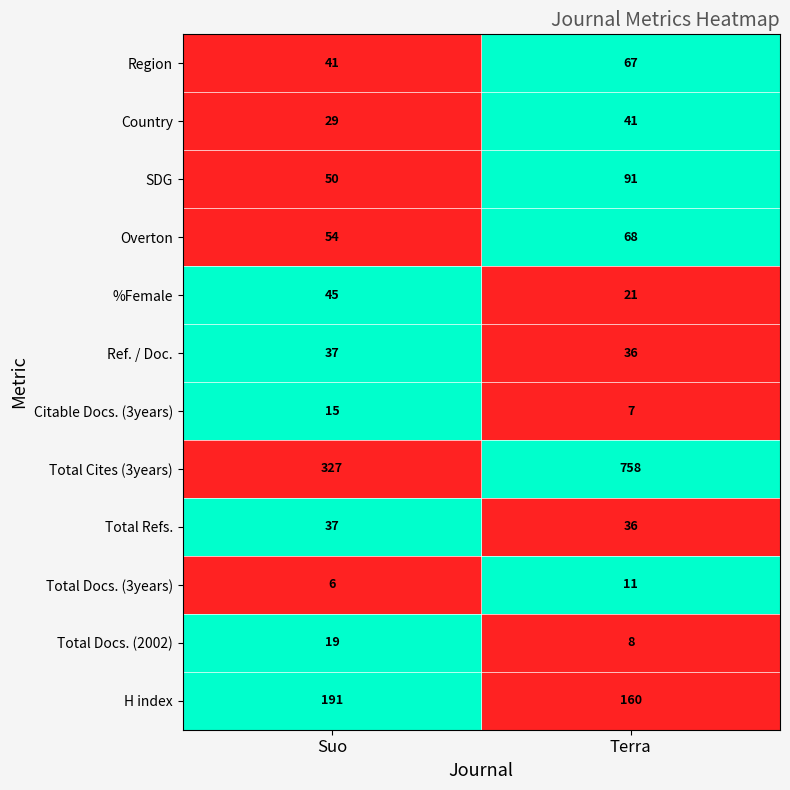

What is the approximate value of H index at Suo, to the nearest 5?

190